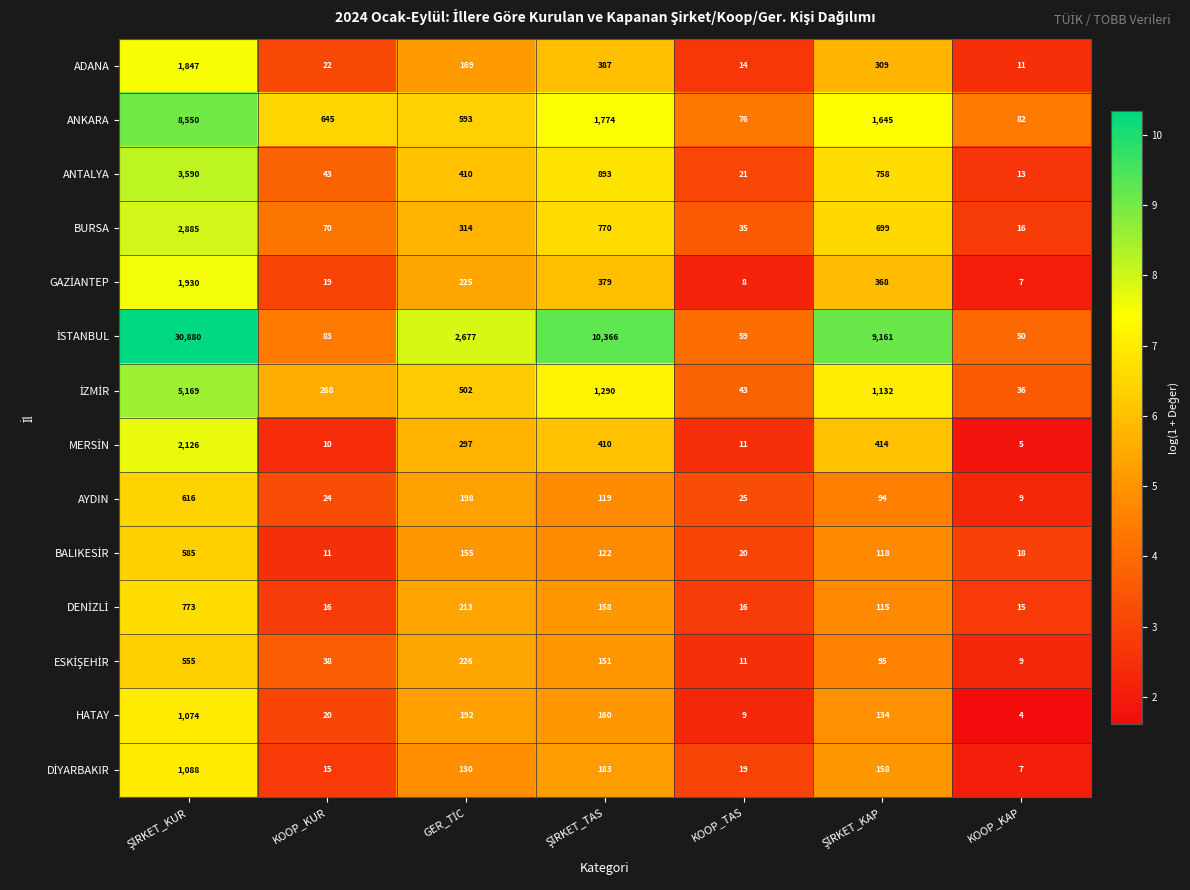

The AYDIN series shows 38 at KOOP_TAS. True or false?

False